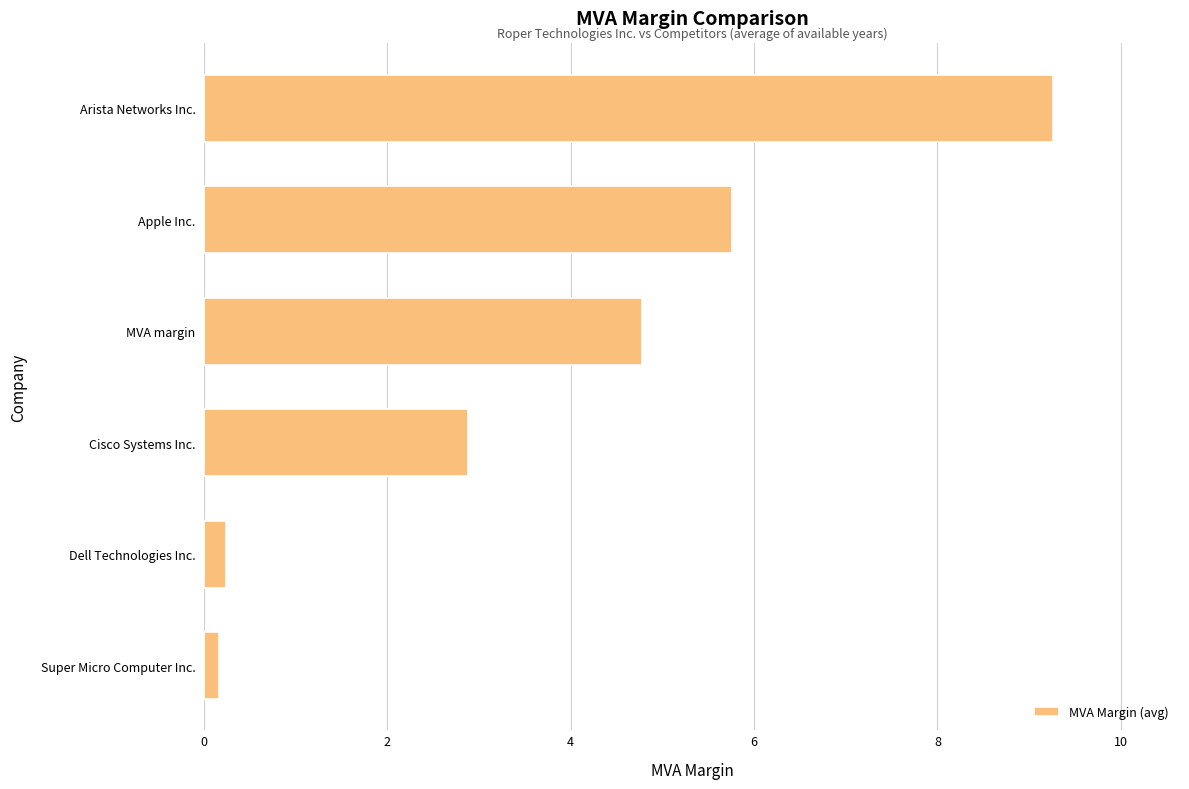

What is the difference between the second highest and minimum values?

5.6